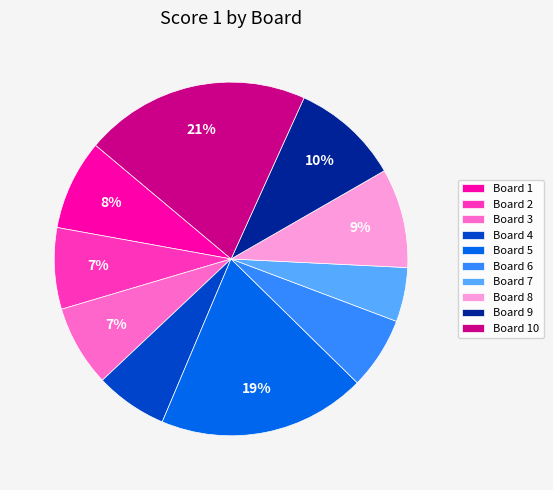

To the nearest percent, what is the difference between the Board 10 and Board 4 slice percentages?

14%